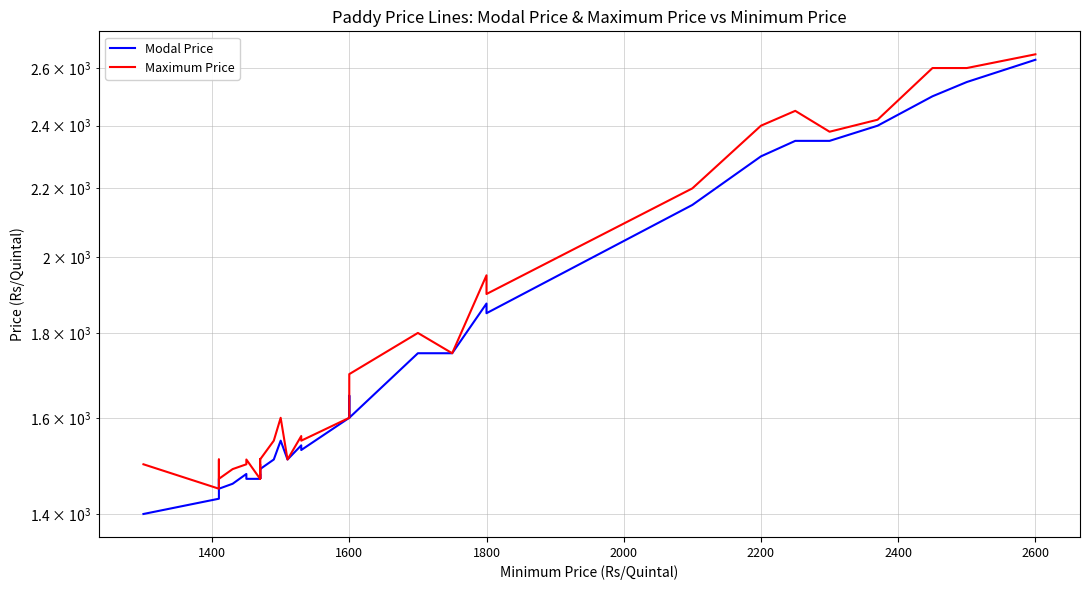

What is the greatest value displayed?

2650